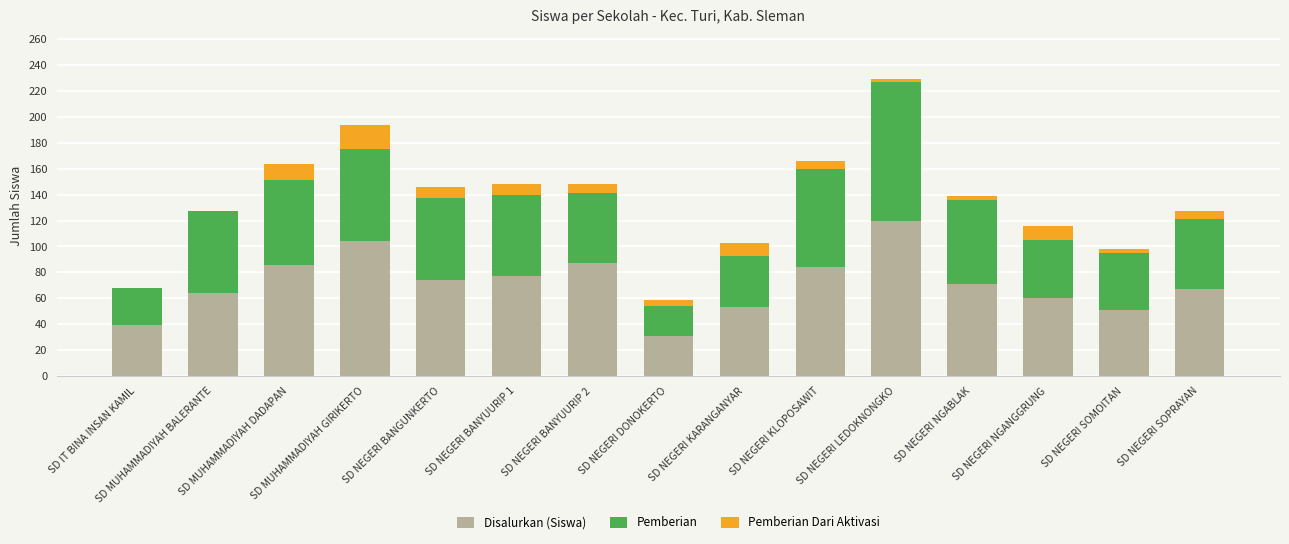

What is the label of the 1st bar from the right?

SD NEGERI SOPRAYAN